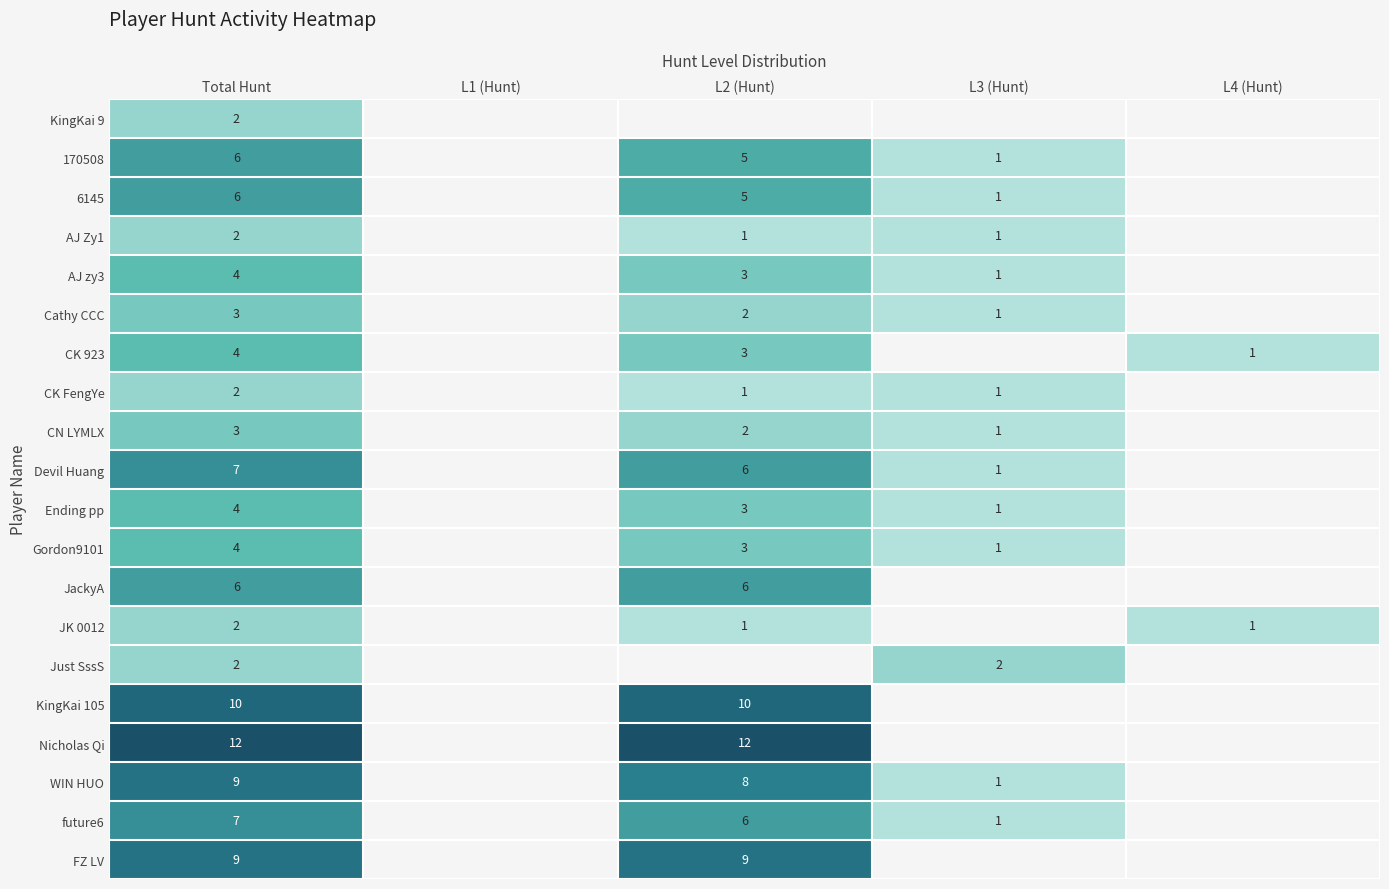

Is the value of Ending pp at Total Hunt greater than the value of Just SssS at Total Hunt?

Yes